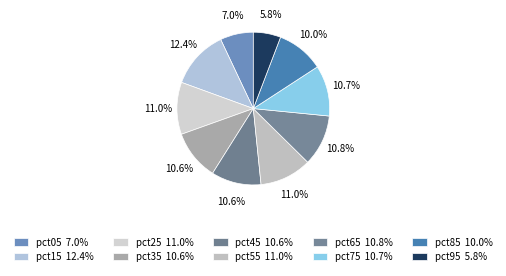

Rank the categories by value from highest to lowest.

pct15, pct25, pct55, pct65, pct75, pct35, pct45, pct85, pct05, pct95